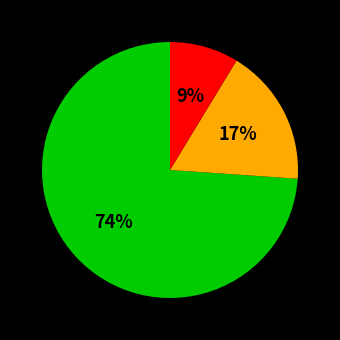

Does any single category account for the majority?

Yes